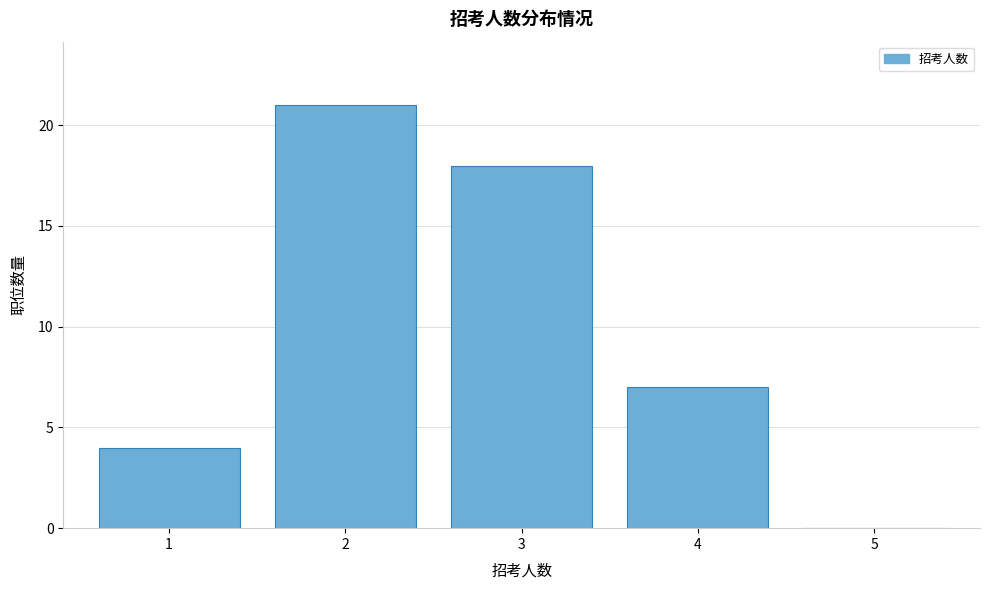

Reading left to right, extract all data points from this chart.

1=4	2=21	3=18	4=7	5=0